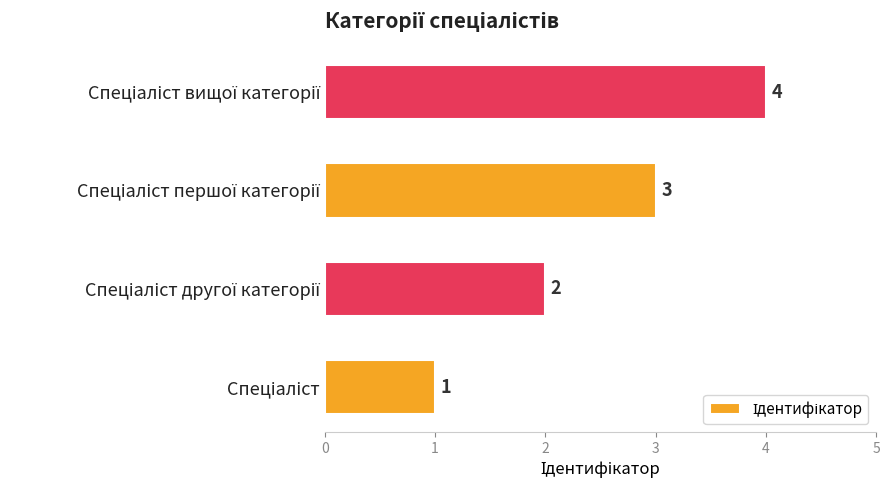

How many data points does each series have?

4